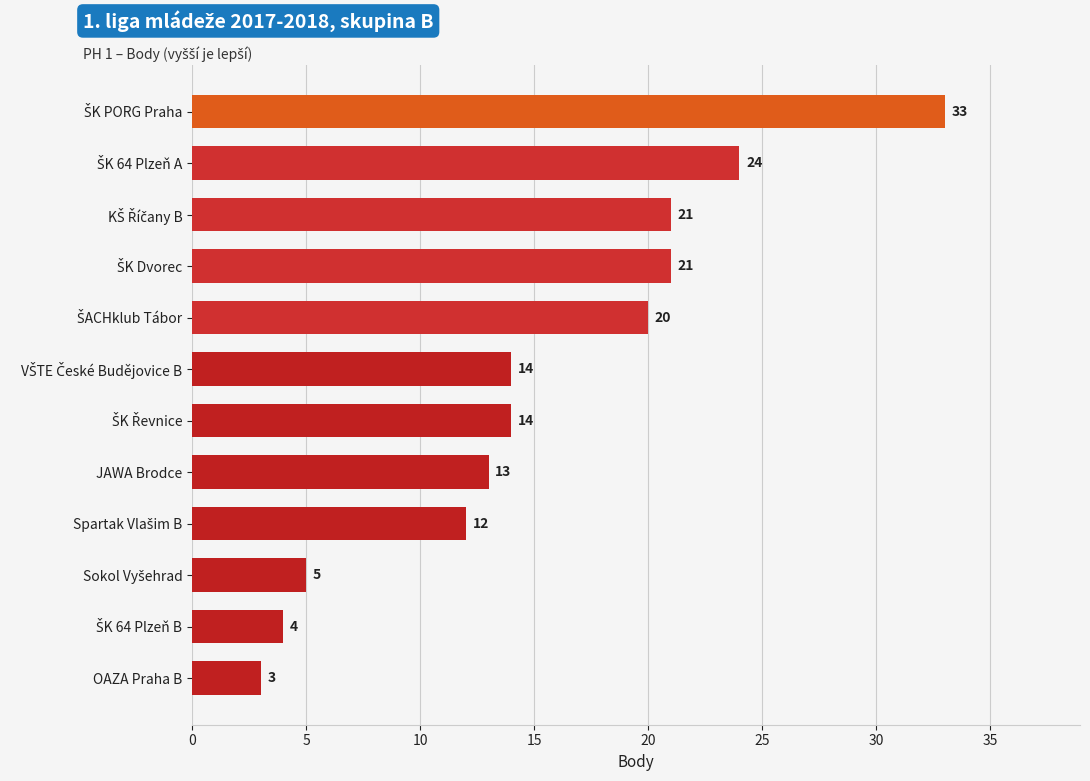

The value at OAZA Praha B is 1. True or false?

False